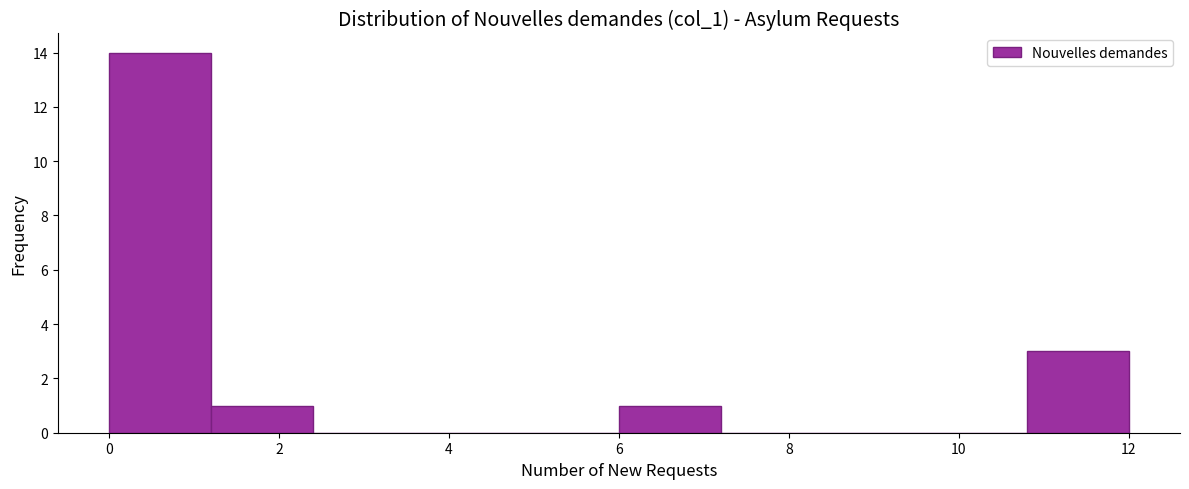

What is the height of the bar covering 6.0 to 7.2 on the x-axis? The values are not printed on the chart, so give them approximately, as read against the axis.

1